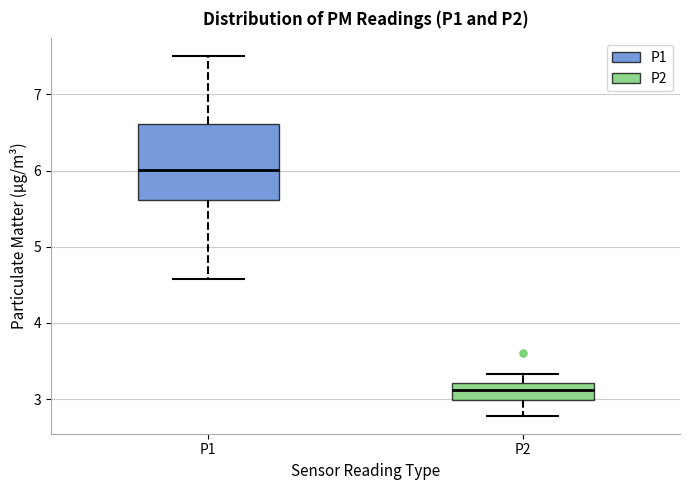

Which box's median line is the lowest?

P2